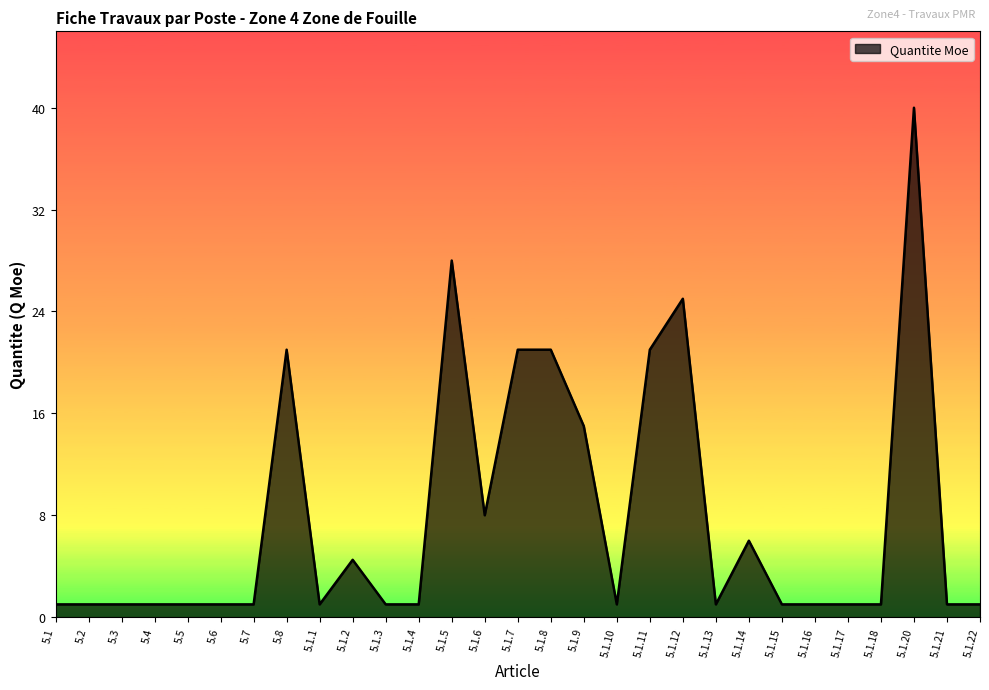

What is the difference between the maximum and minimum values?

39.0